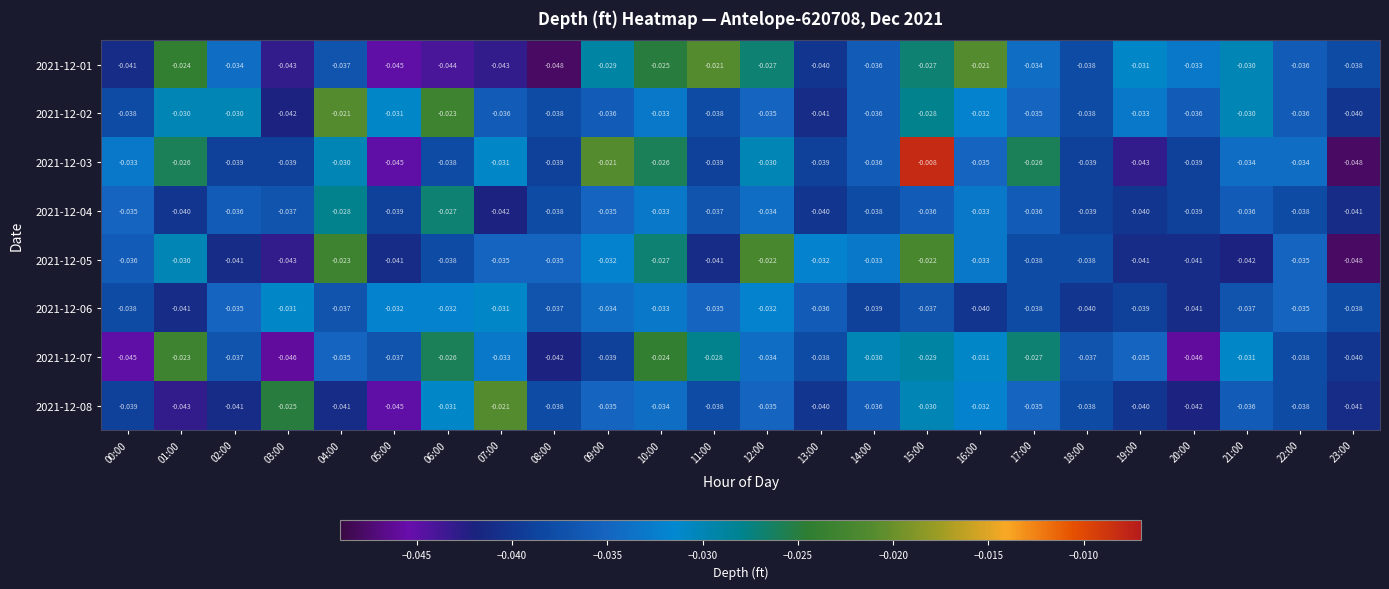

Is the value of 2021-12-04 at 17:00 greater than the value of 2021-12-07 at 14:00?

No